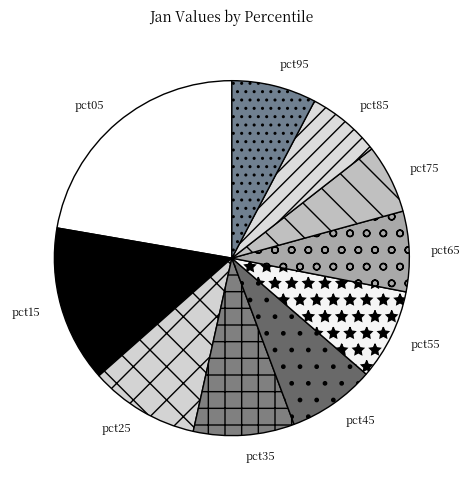

Count the number of slices in the pie.

10